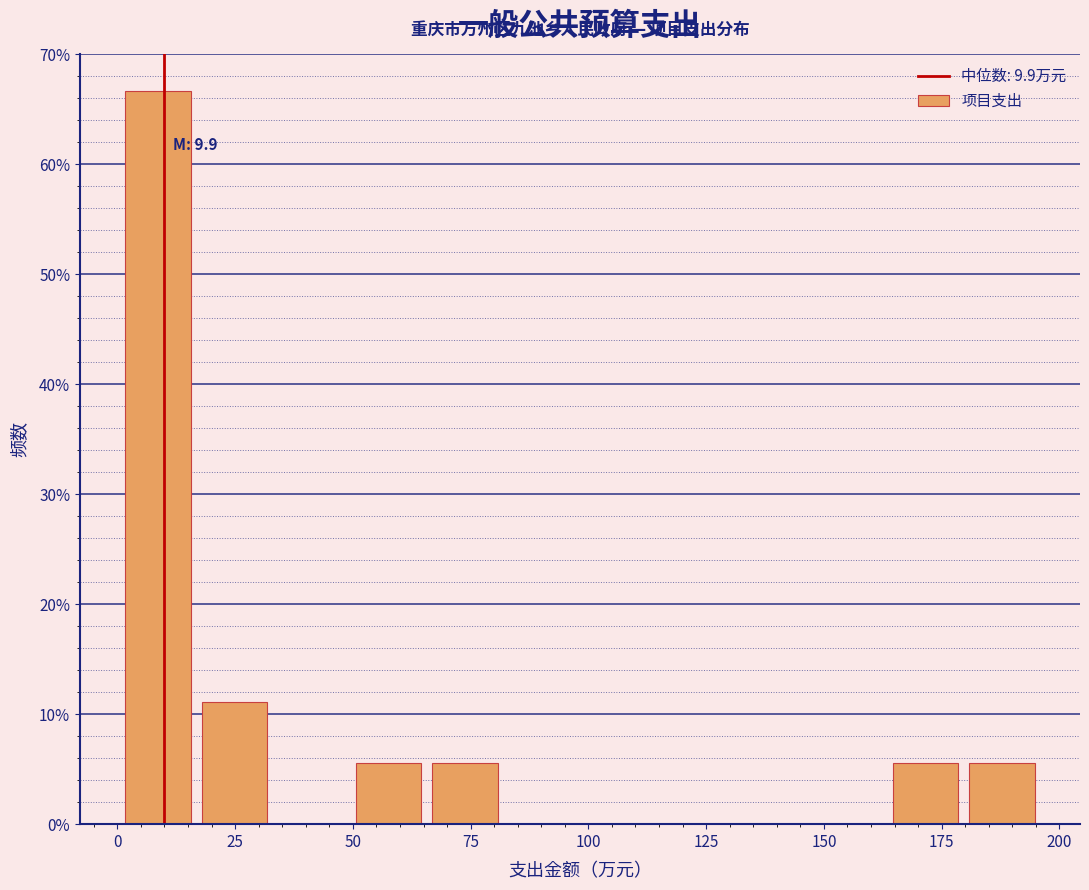

Read against the x-axis, roughly where is the centre of the tallest bar?

10